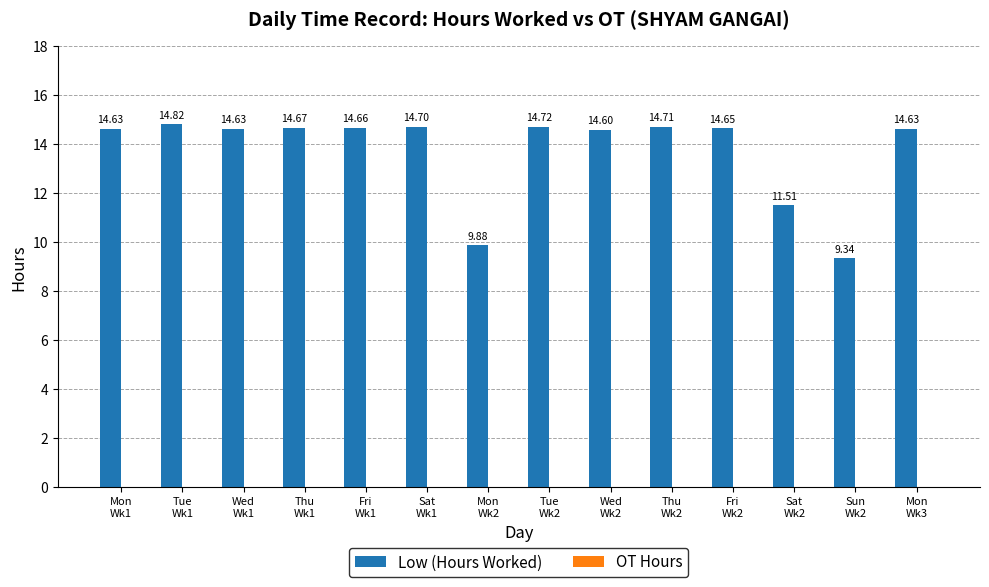

What is the difference between the maximum and minimum values?

5.5